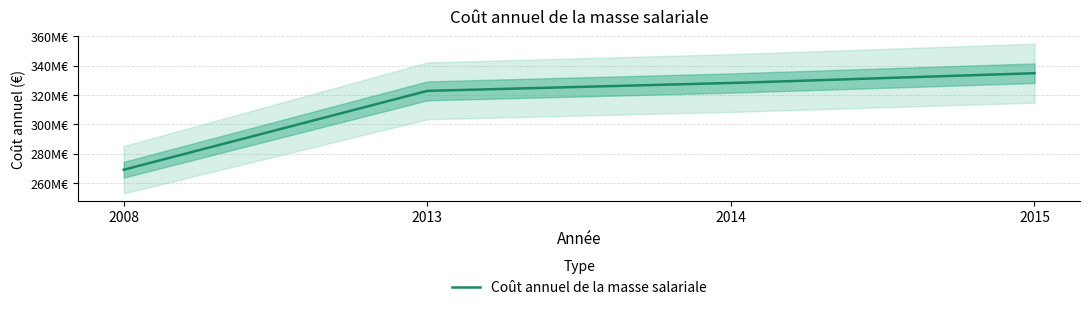

What is the sum of the values at 2008 and 2014?

597146035.3